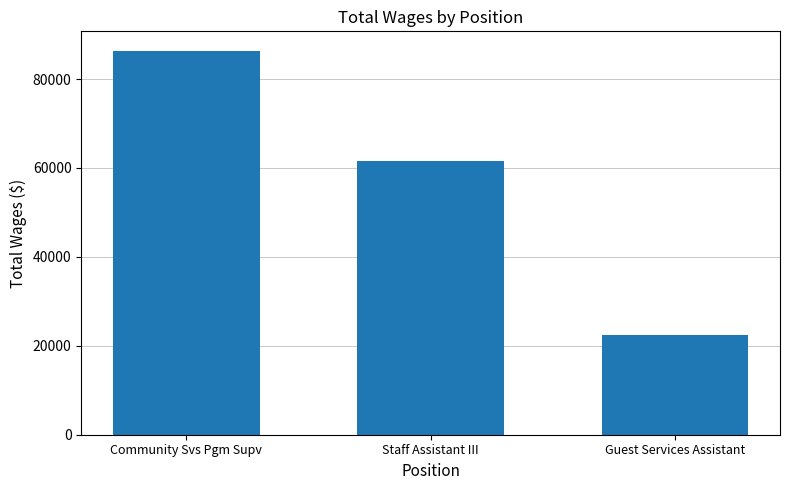

How many values are below 61537?

1